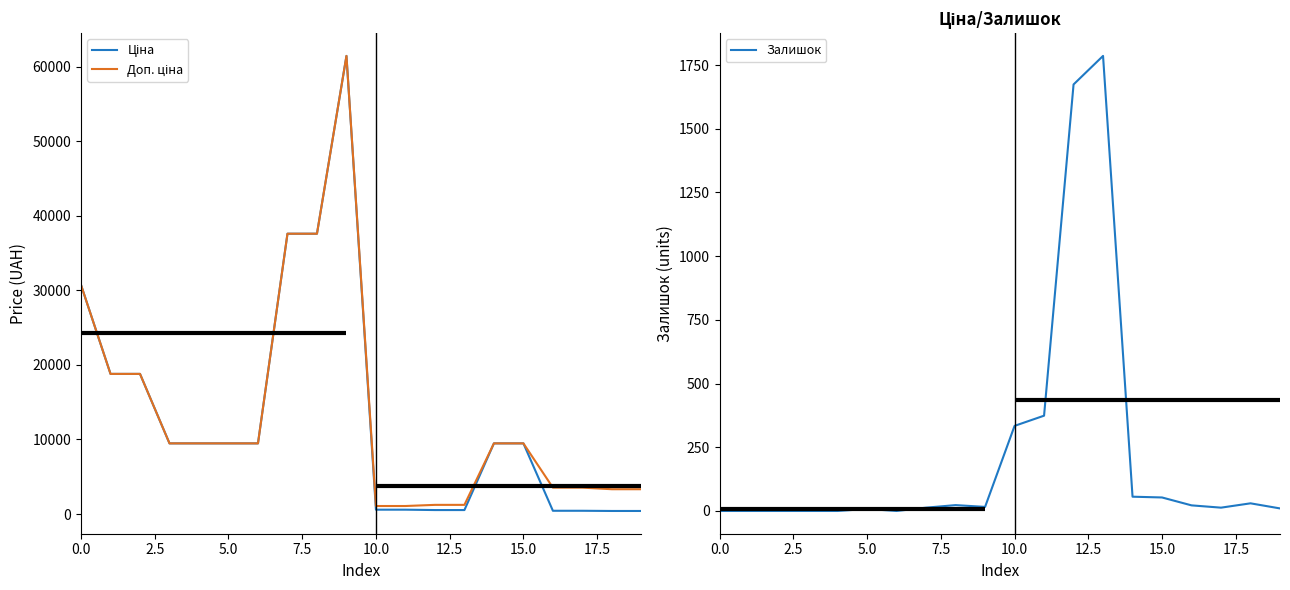

The value of Залишок at 10.0 is 142. True or false?

False